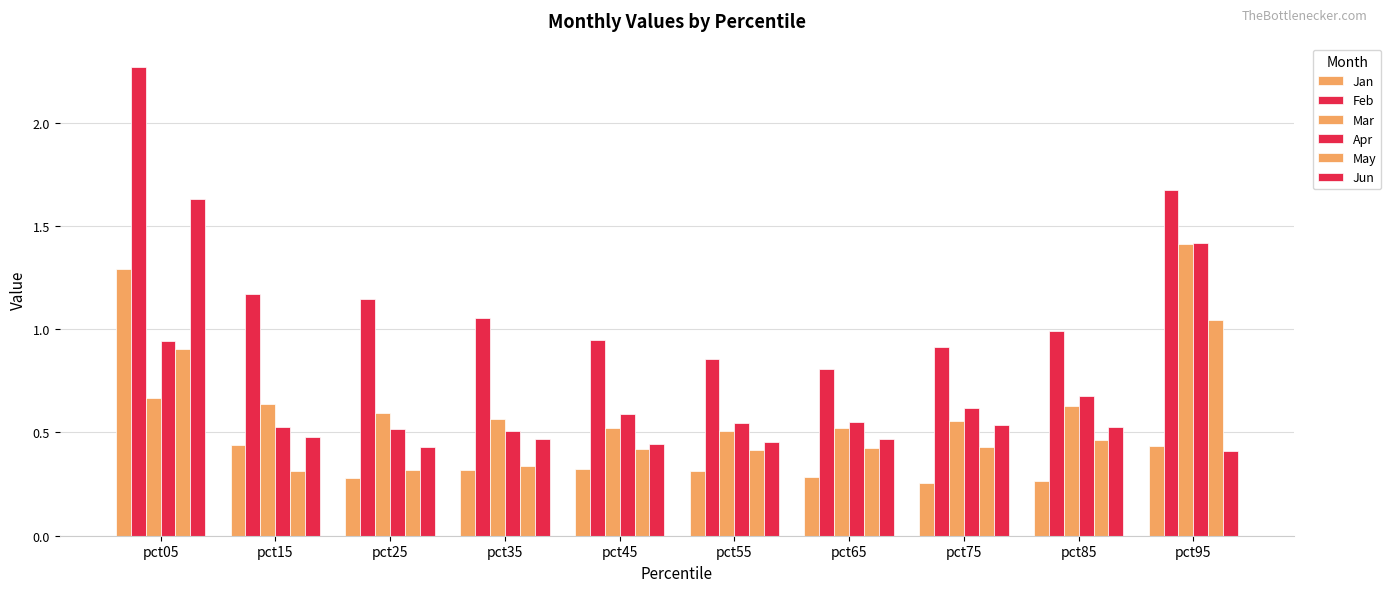

How many series are shown in this chart?

6